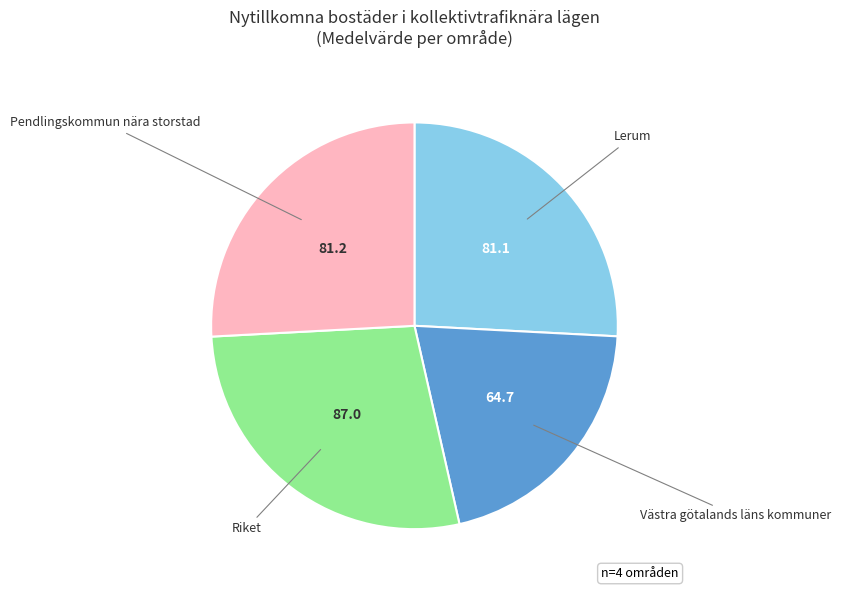

Which slice is the smallest?

Västra götalands läns kommuner